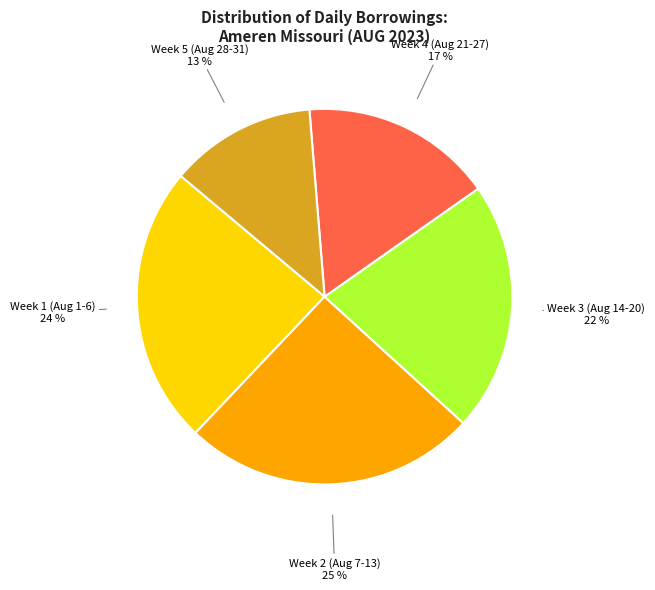

To the nearest percent, what is the combined percentage of Week 4 (Aug 21-27) and Week 2 (Aug 7-13)?

42%